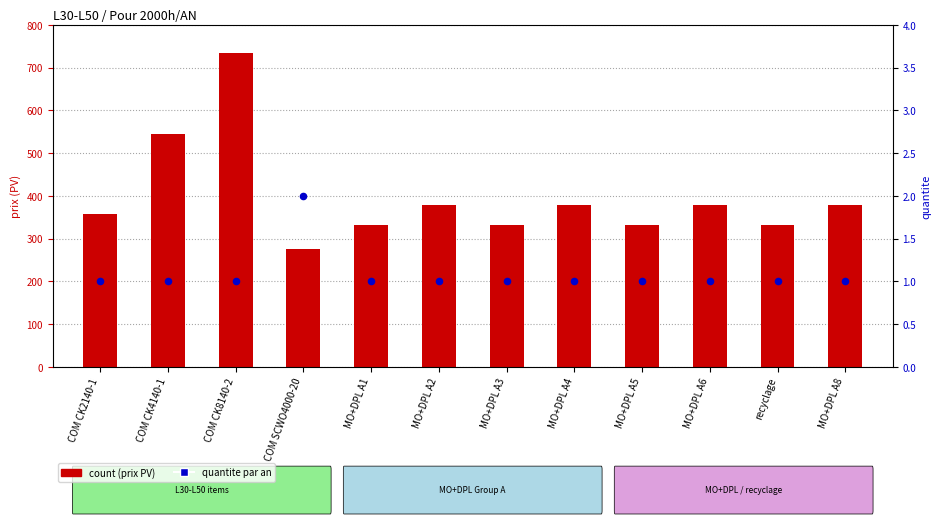

Which series has the largest total across all categories?

count